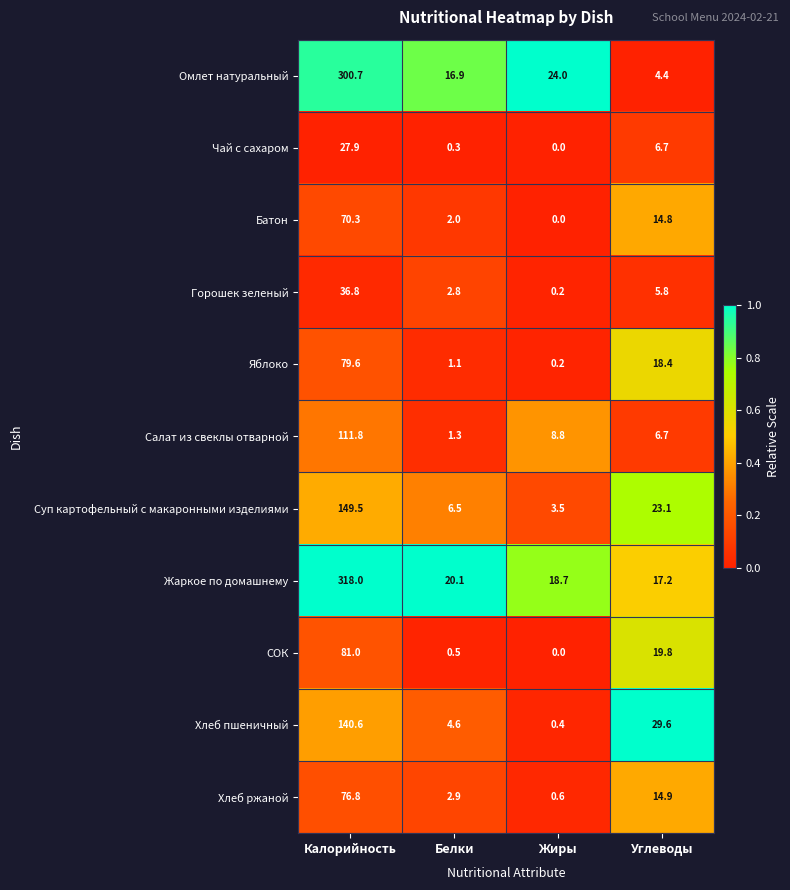

At which category is the sum across all series the highest?

Калорийность